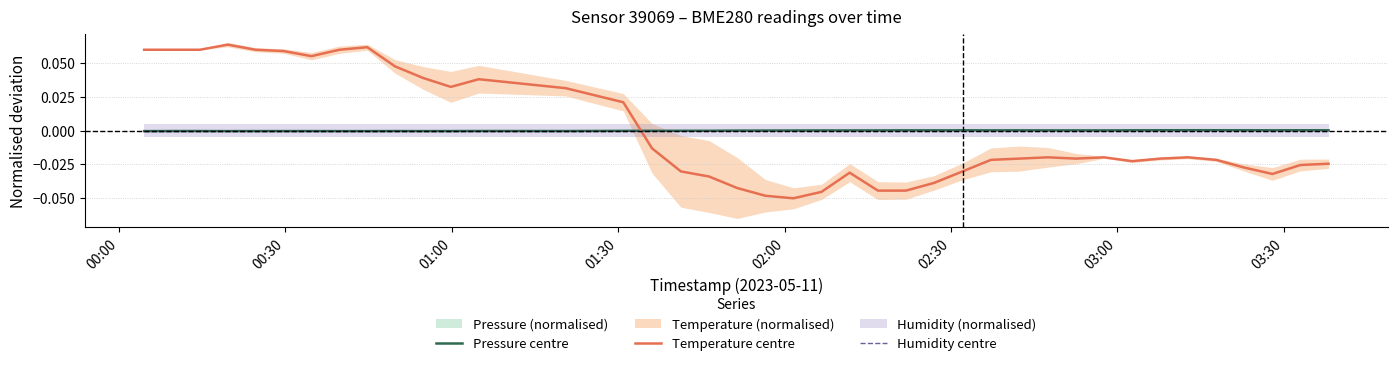

How many intersections are there between Temperature centre and Humidity centre?

1